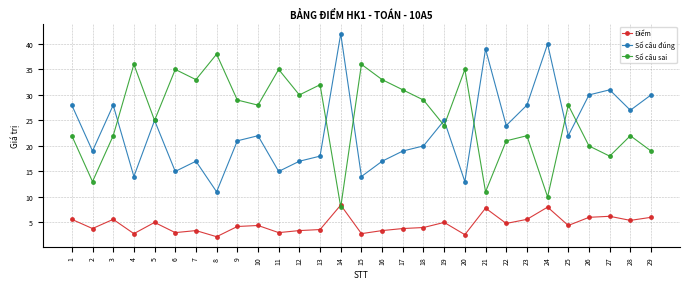

What is the difference between the highest and lowest values at 24?

32.0